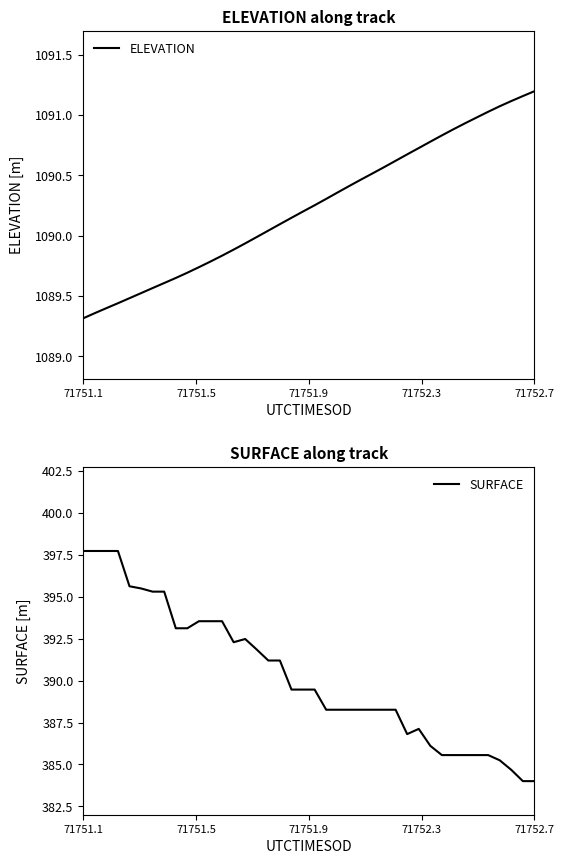

How many distinct data groups are displayed?

2